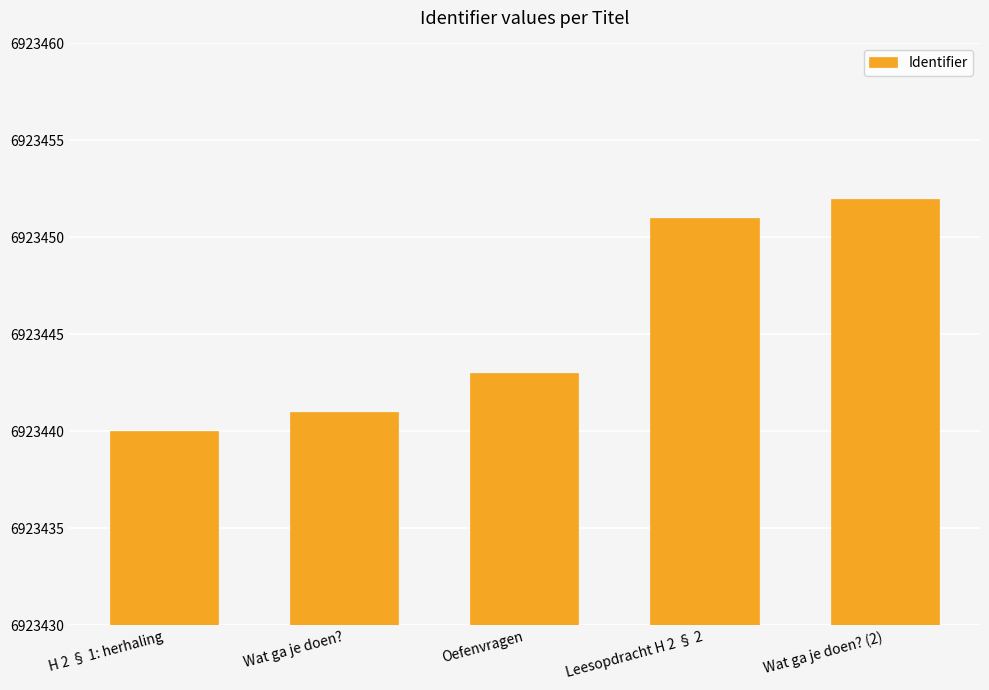

The chart shows a value of 6923441 at Wat ga je doen?. True or false?

True